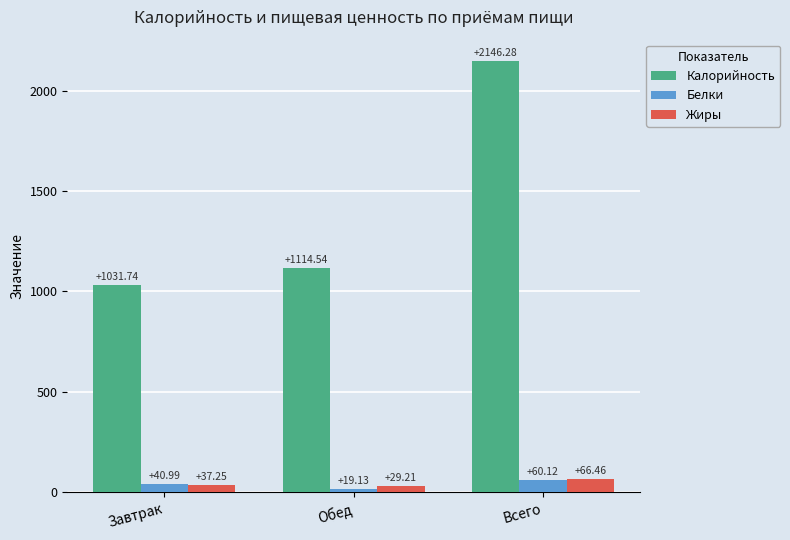

Rank the series by their maximum value, from highest to lowest.

Калорийность, Жиры, Белки